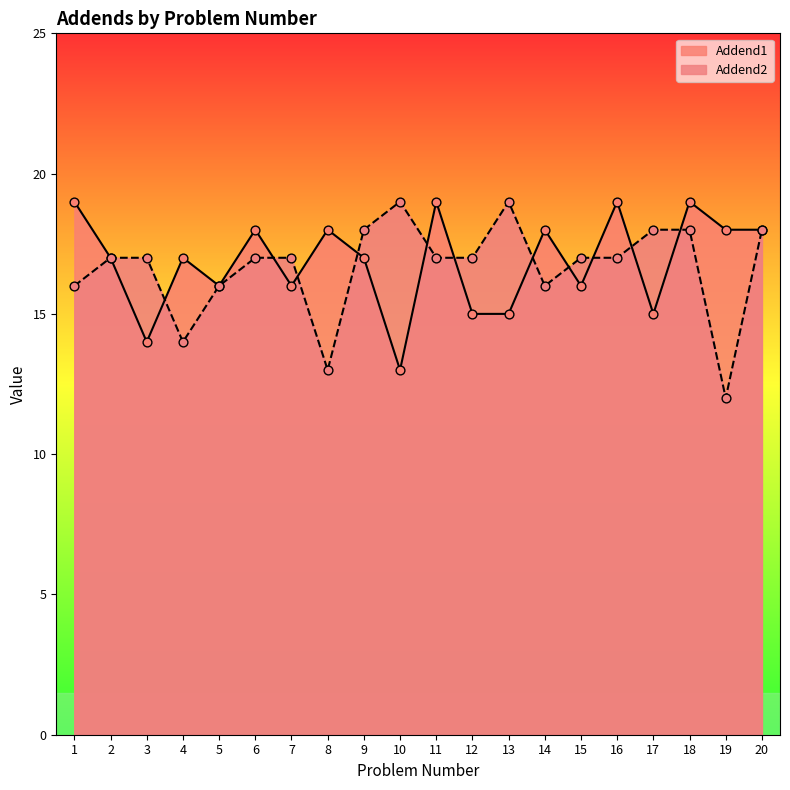

What are all the series names shown in the legend?

Addend1, Addend2